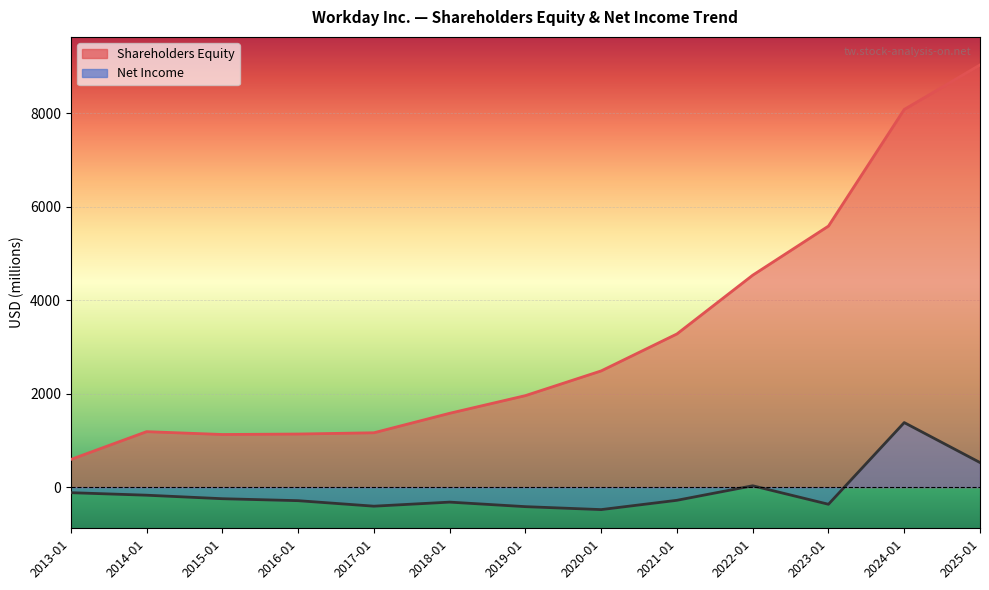

True or false: Shareholders Equity and Net Income intersect in this chart.

False